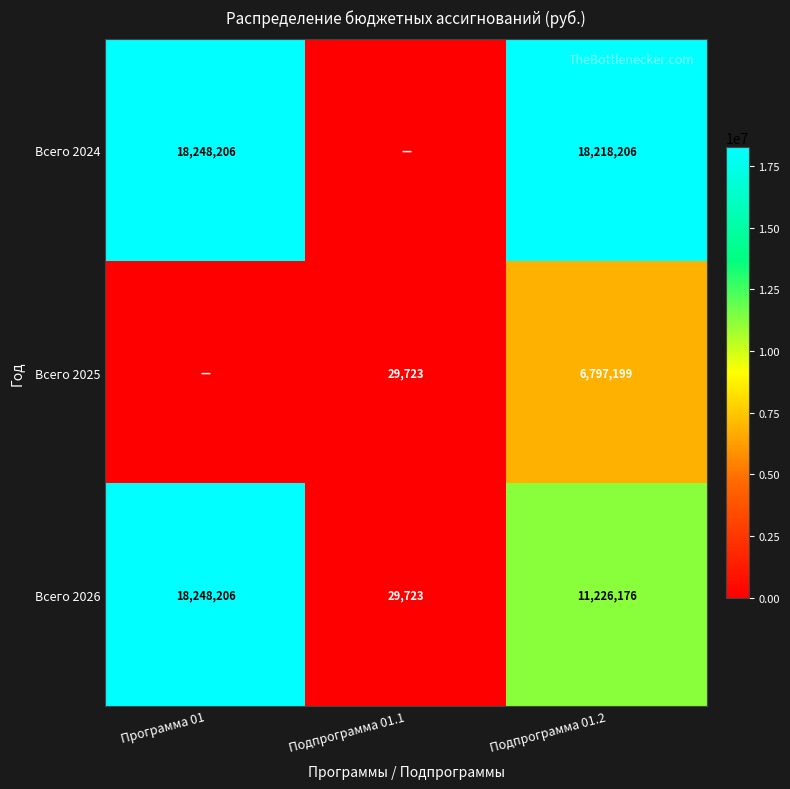

Where is Всего 2026 nearest to the value 9138964?

Подпрограмма 01.2